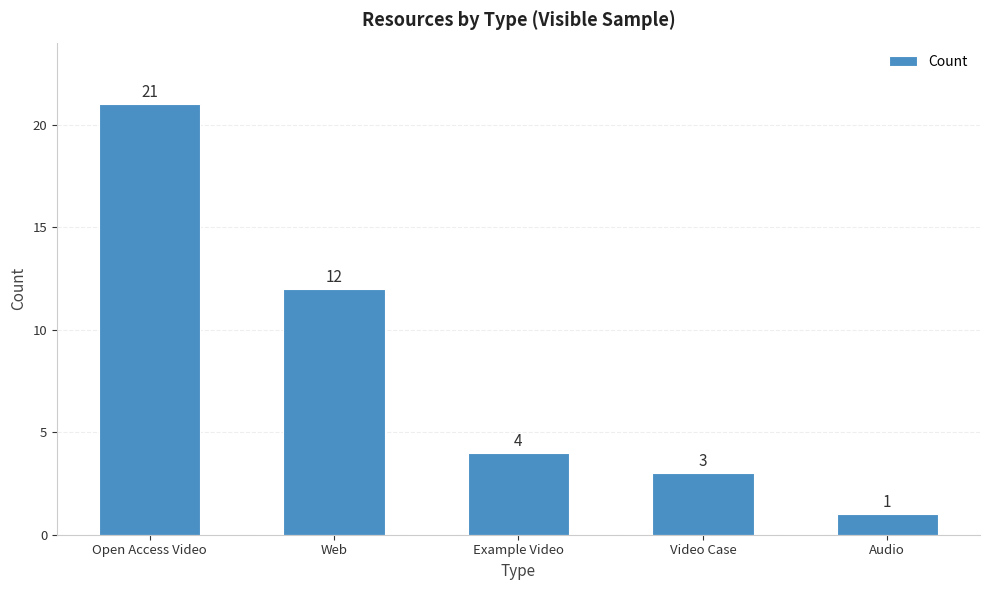

Where is the data nearest to the value 11?

Web